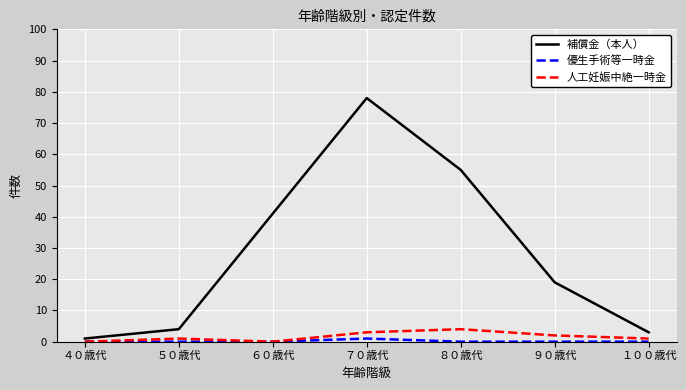

Does the chart display data point markers on the line(s)?

No